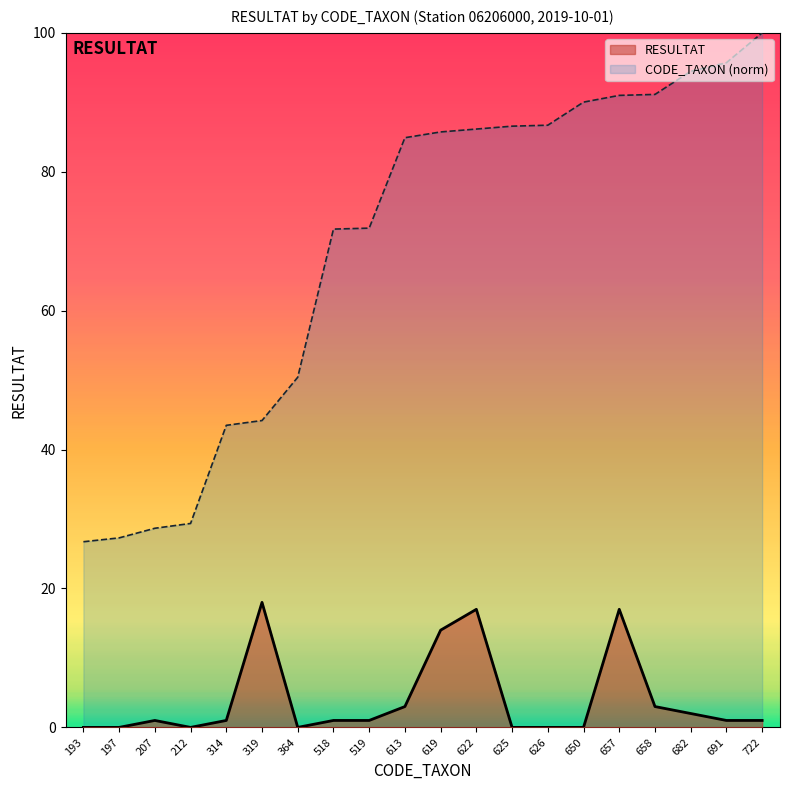

At 650, list the series in order from smallest to largest.

RESULTAT, CODE_TAXON (norm)